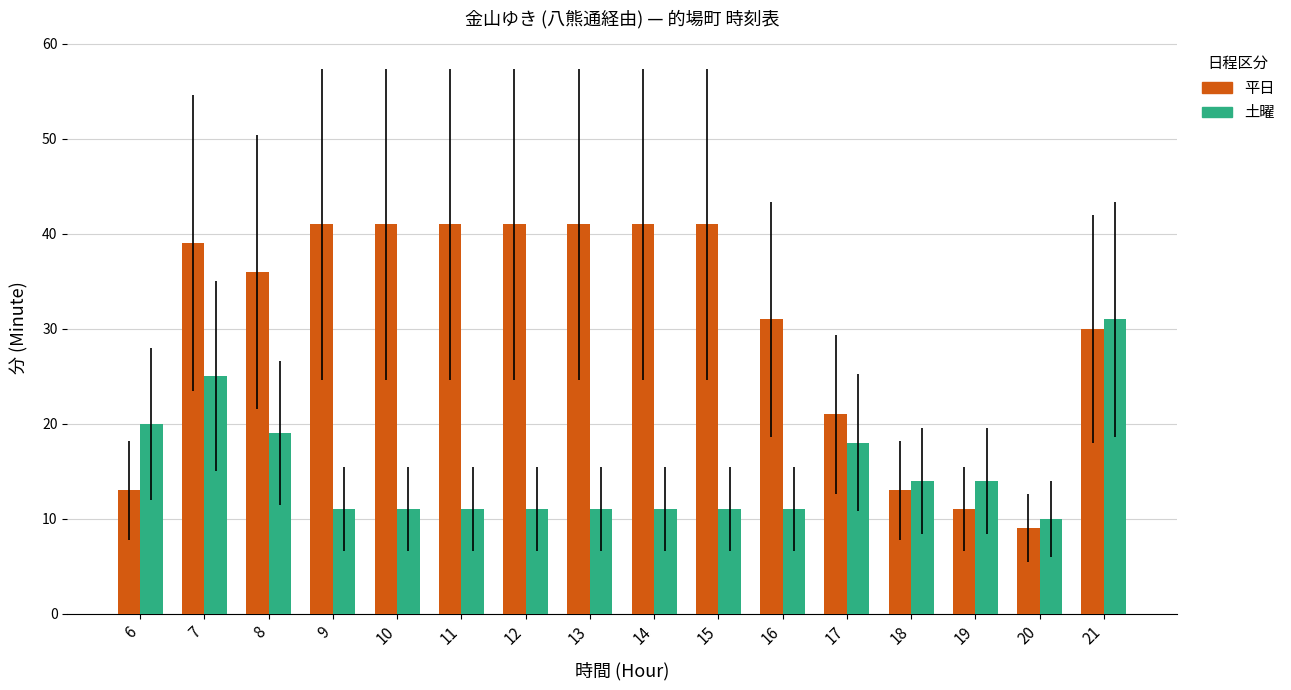

What is the difference between the maximum and second lowest values in the 土曜 series?

20